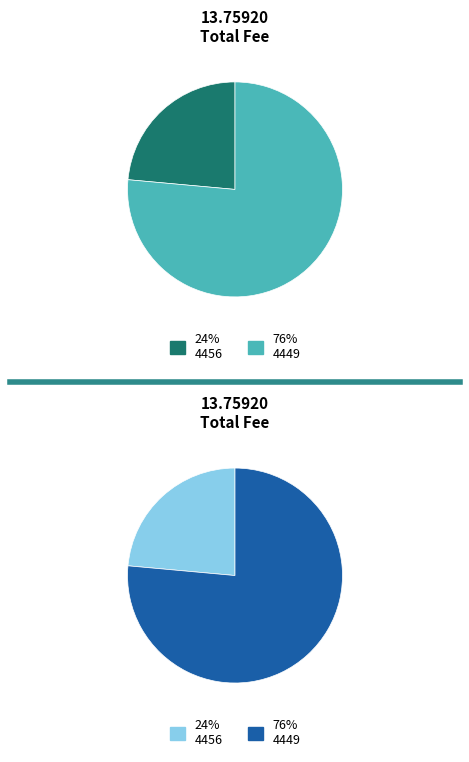

Does 4456 account for over 50% of the chart?

No